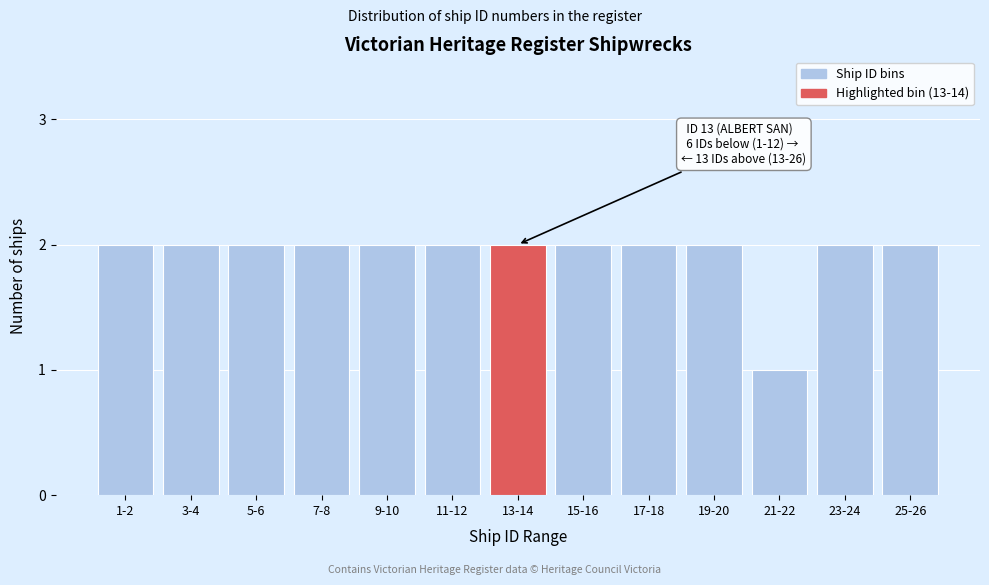

Reading right to left, what are all the values shown in this chart?

2	2	1	2	2	2	2	2	2	2	2	2	2